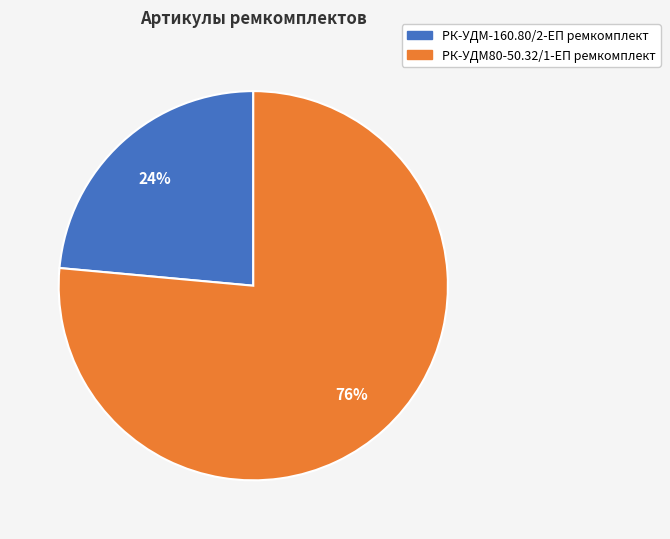

Does any single category account for the majority?

Yes